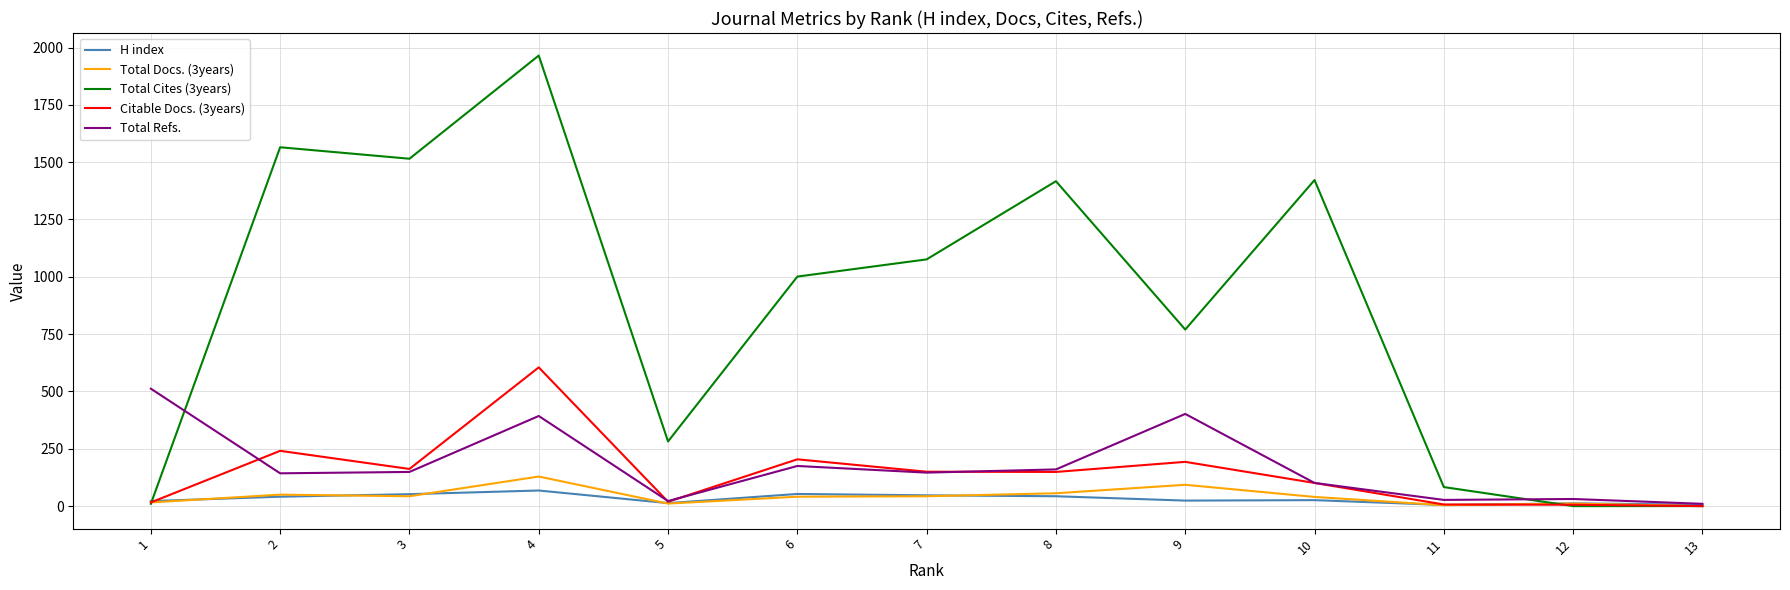

Which series has the largest range (max minus min)?

Total Cites (3years)